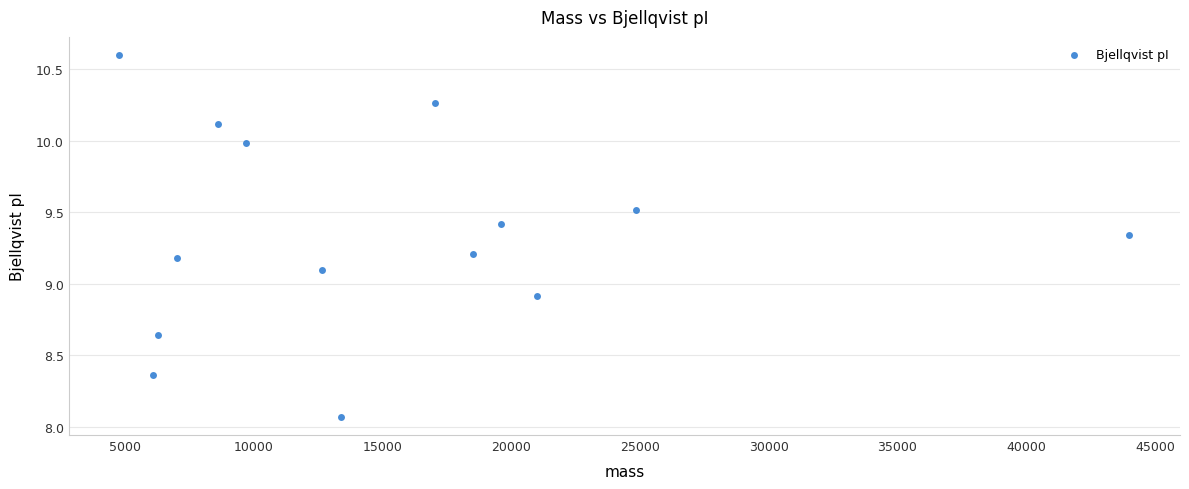

What is the range of Y values (max minus min)?

2.5